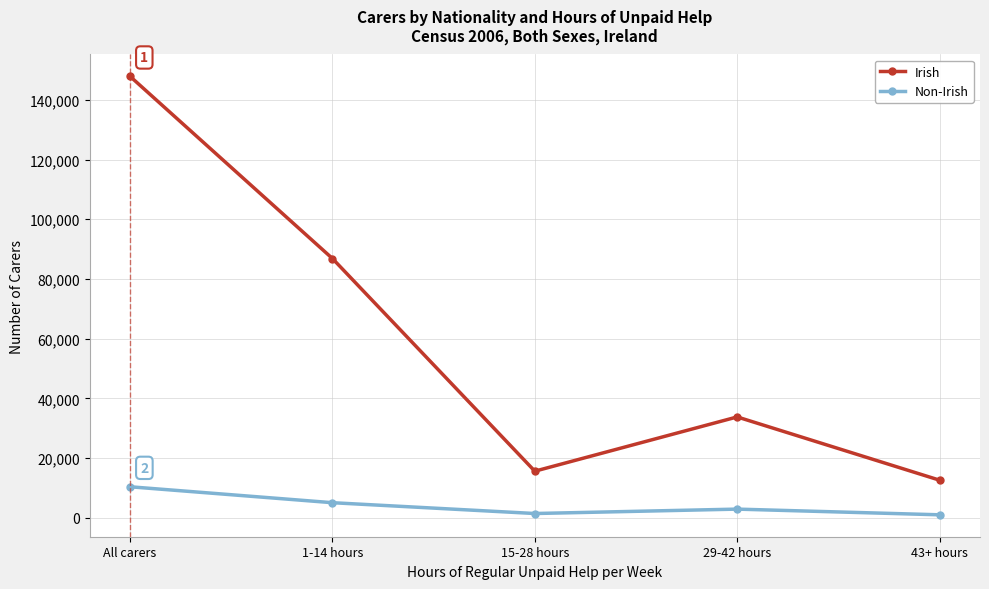

True or false: Irish has more than 0 interior local peaks.

True